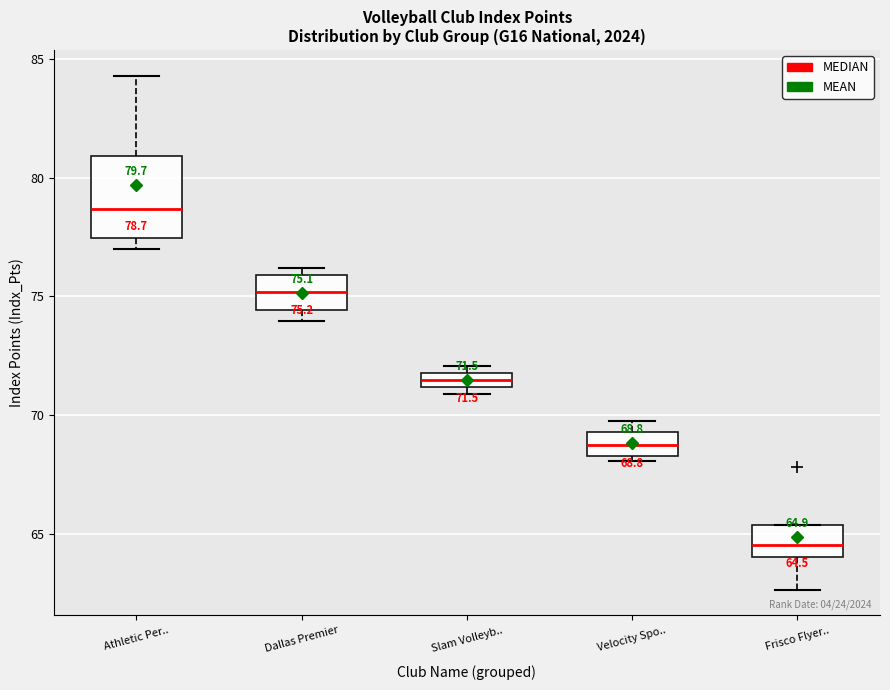

Comparing the boxes themselves (not the whiskers), which one is the tallest?

Athletic Per..